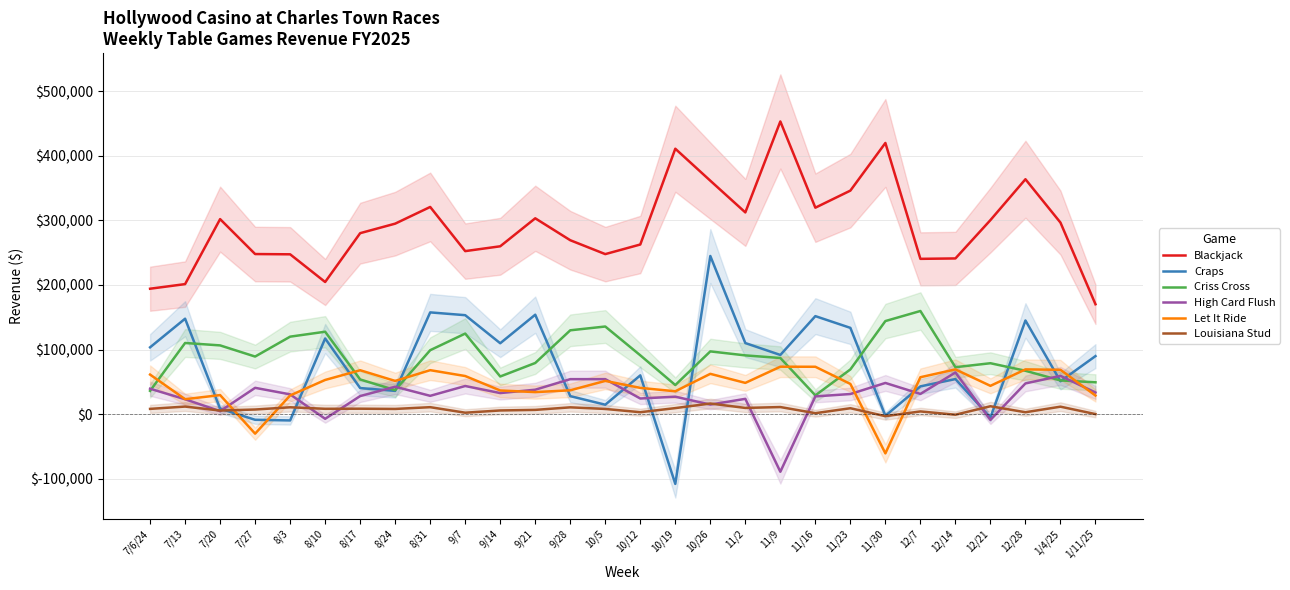

The value of Louisiana Stud at 8/31 is 14855.3. True or false?

False